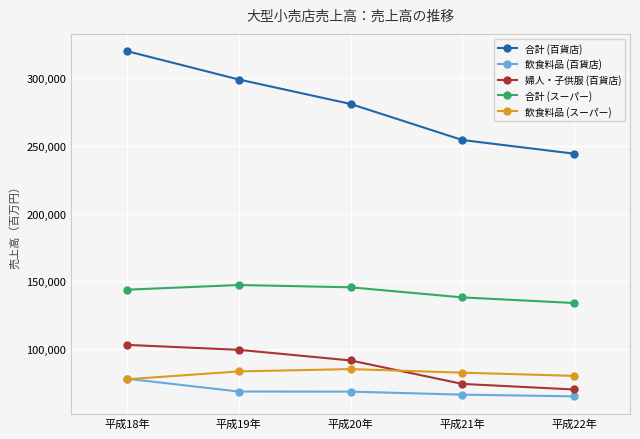

What is the difference between the second highest and second lowest values in the 飲食料品 (スーパー) series?

3311